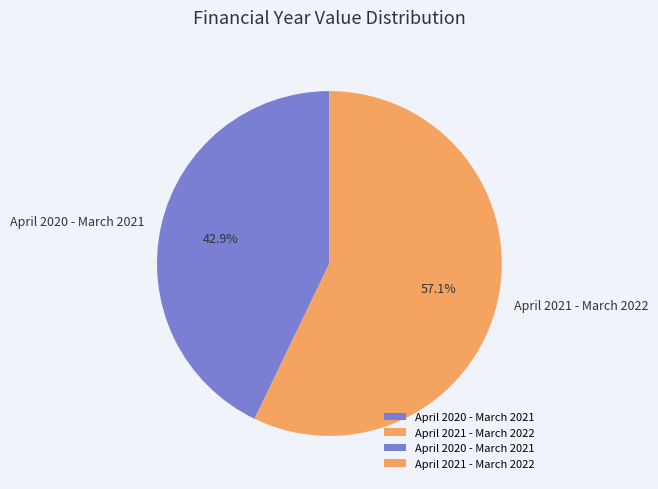

Do April 2021 - March 2022 and April 2020 - March 2021 together represent more than half of the pie?

Yes